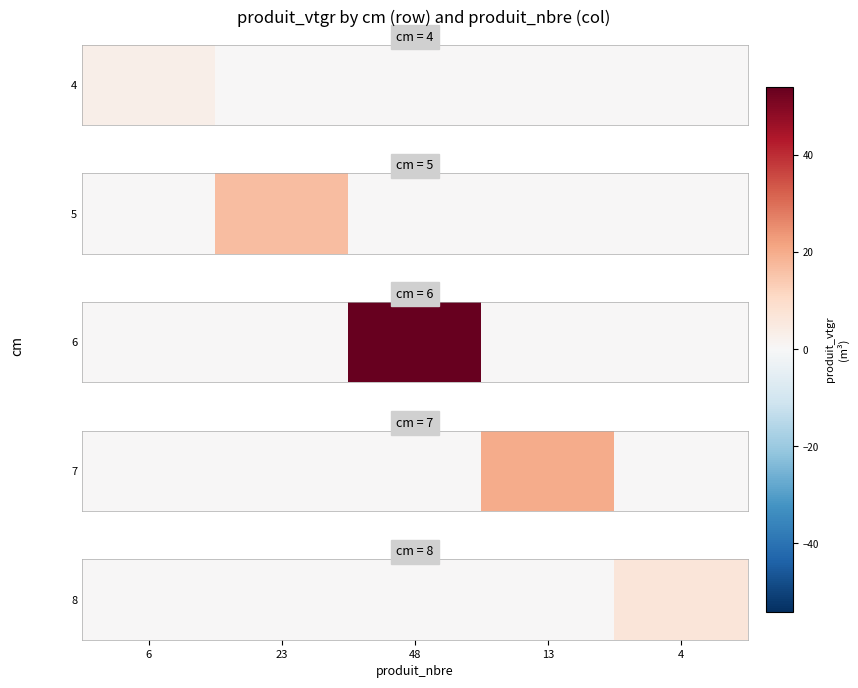

Rank the categories by value from lowest to highest.

6, 23, 48, 13, 4